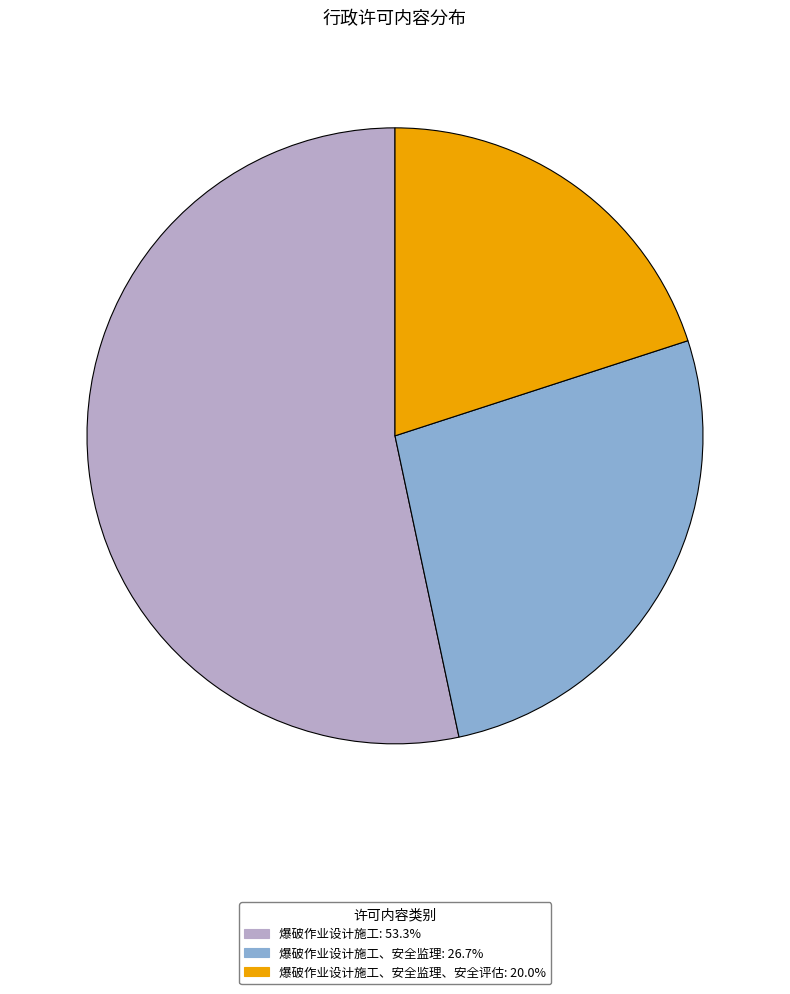

Do 爆破作业设计施工、安全监理、安全评估: 20.0% and 爆破作业设计施工: 53.3% together represent more than half of the pie?

Yes